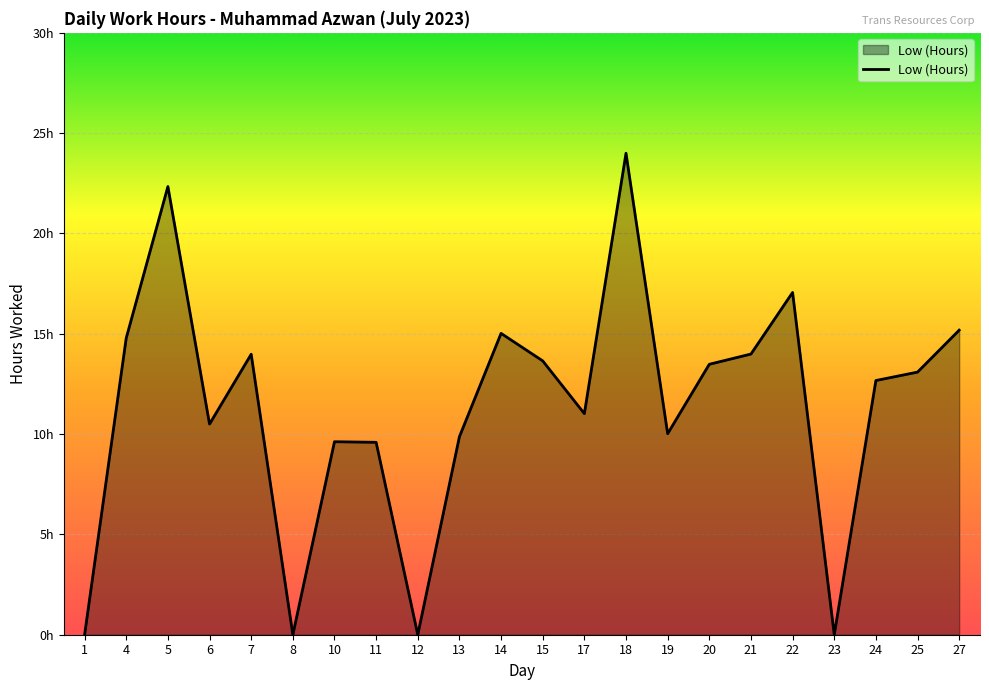

Is it true that the value at 12 is 0.0?

True